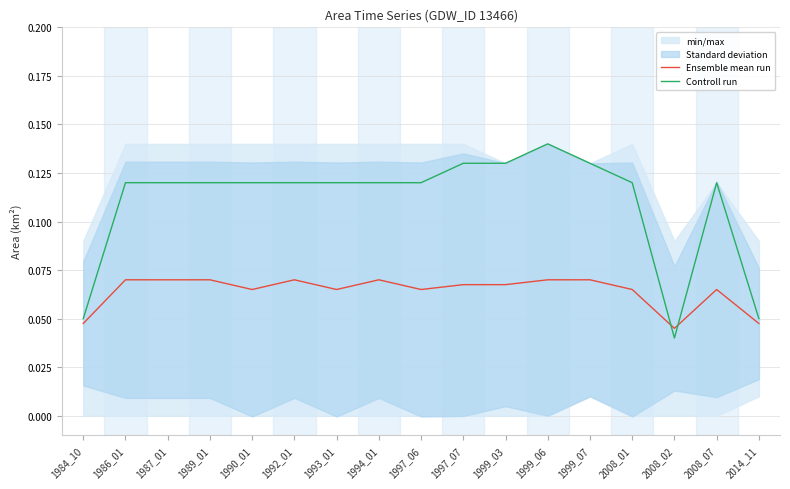

How many intersections are there between Ensemble mean run and Controll run?

2